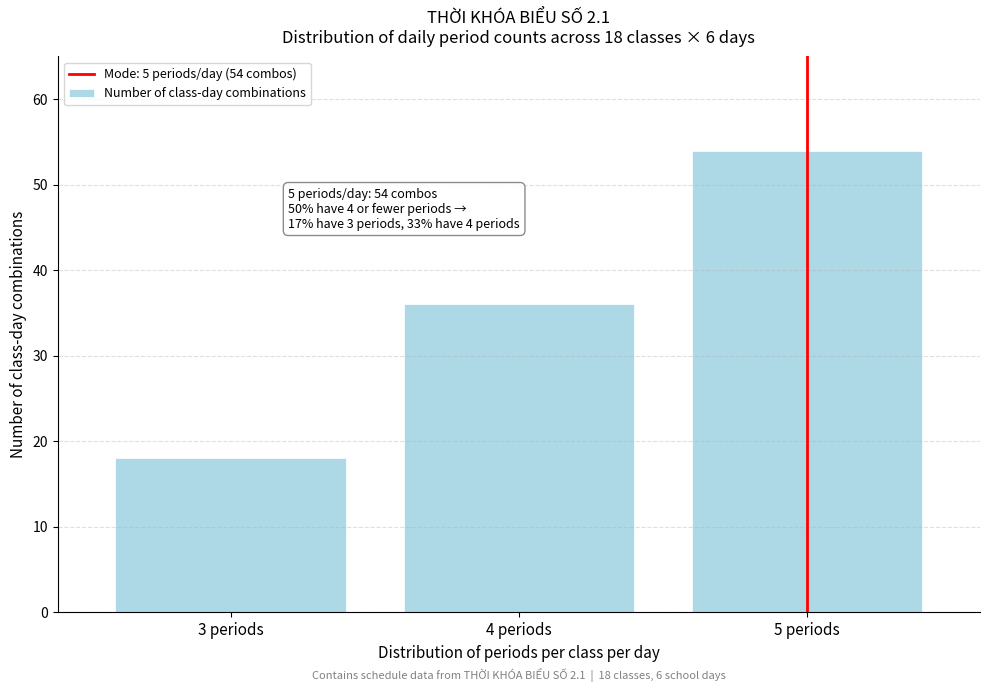

Reading left to right, list all the values displayed in this chart.

18	36	54